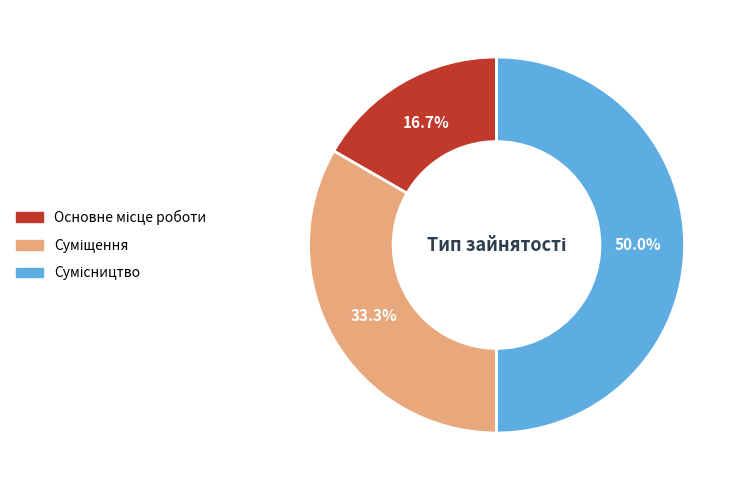

Do Сумісництво and Основне місце роботи together represent more than half of the pie?

Yes